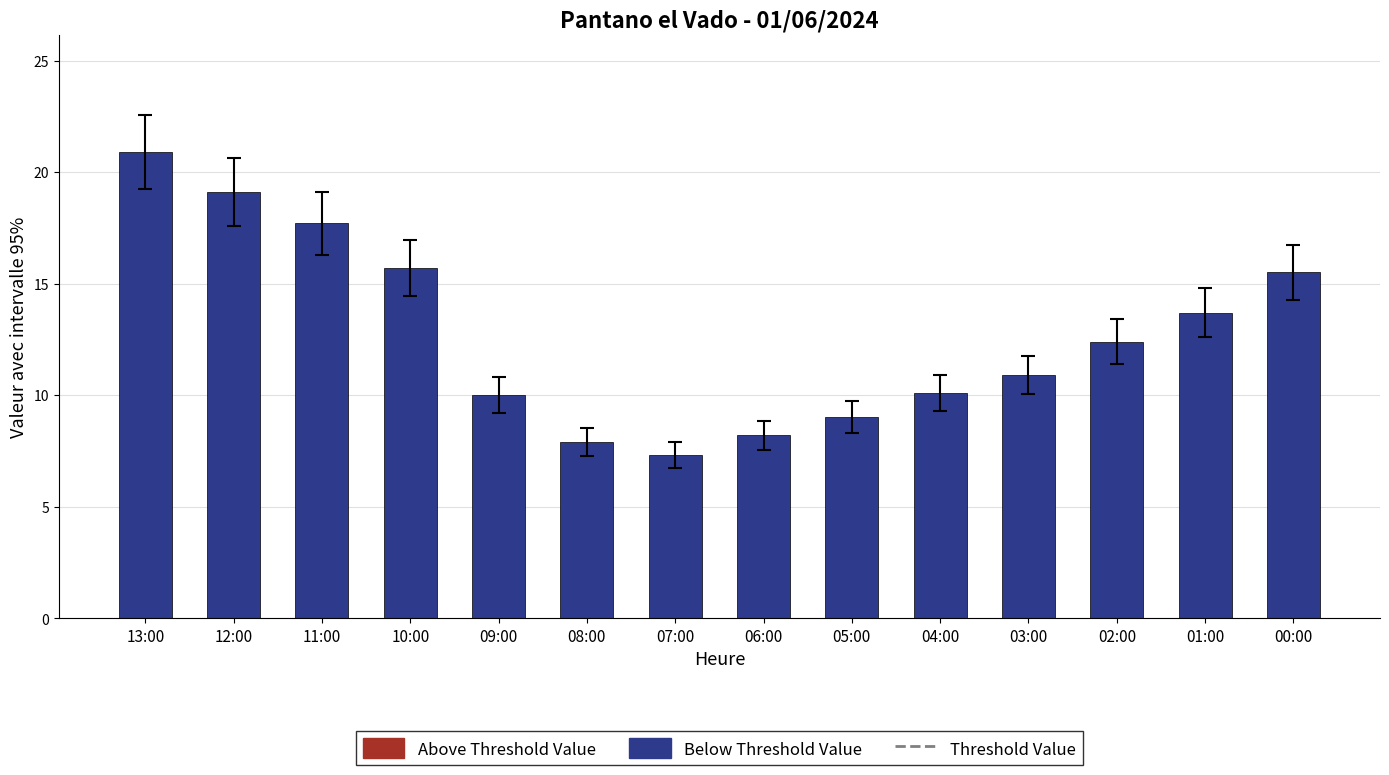

At which category does the chart reach its minimum across all series?

07:00